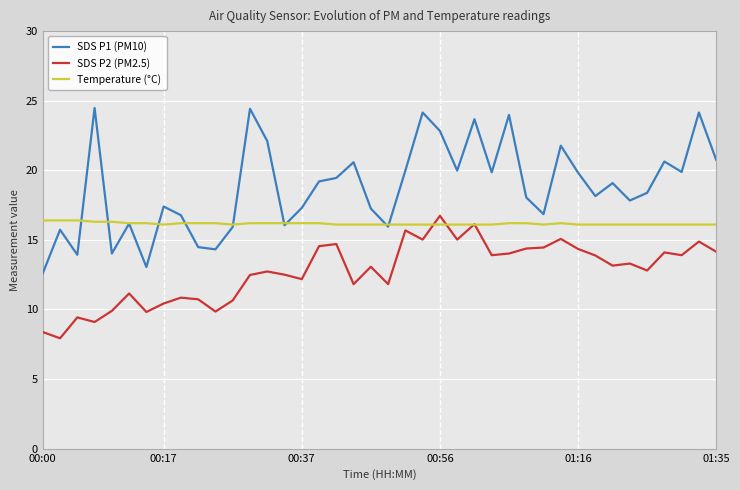

True or false: SDS P2 (PM2.5) and SDS P1 (PM10) intersect in this chart.

False